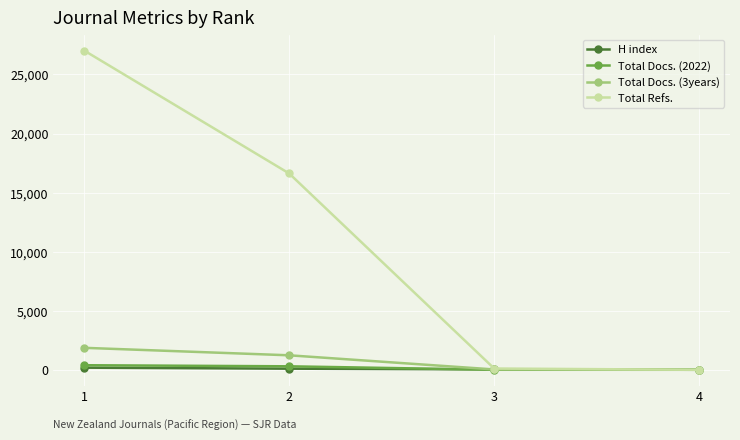

Which series has the largest total across all categories?

Total Refs.